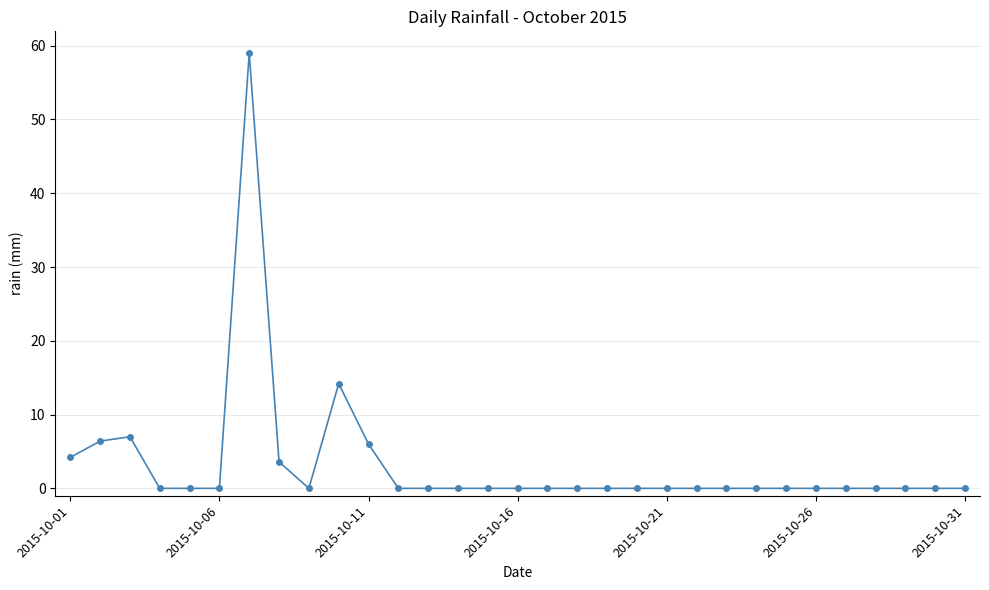

What is the greatest value displayed?

59.0